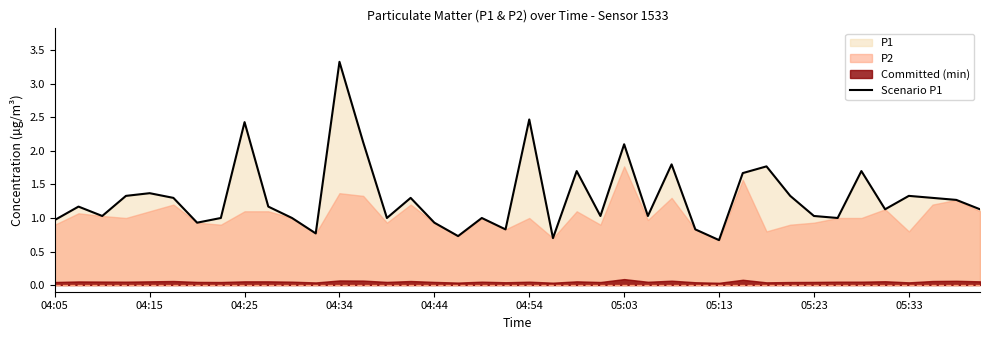

What is the maximum value for Scenario P1?

3.3